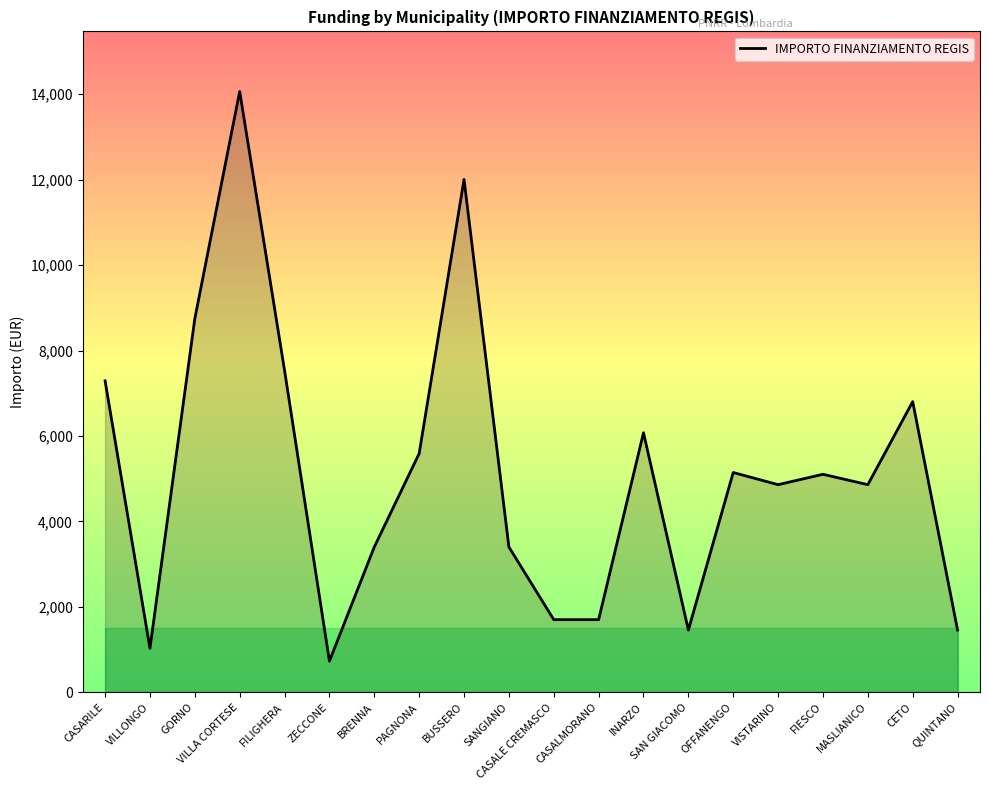

At which label does the data first exceed 5103?

CASARILE